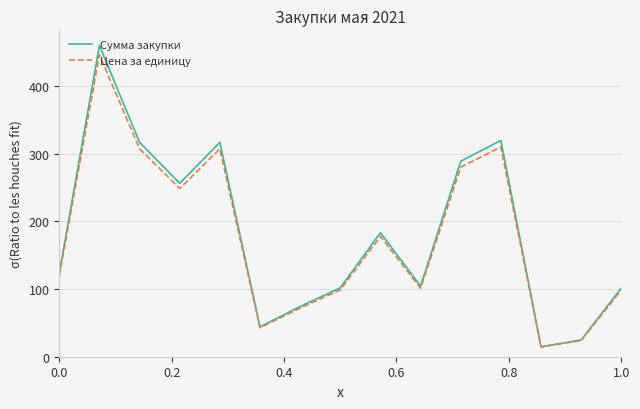

How many values in the Сумма закупки series are below 123?

7